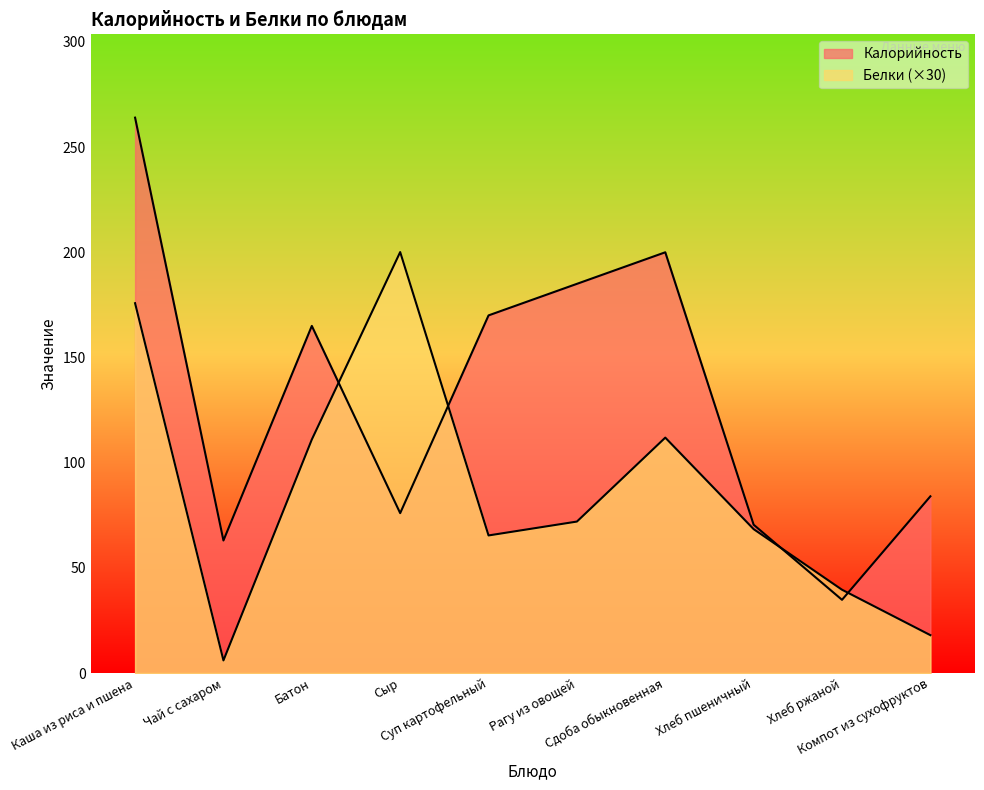

What is the minimum value for Белки?

6.0